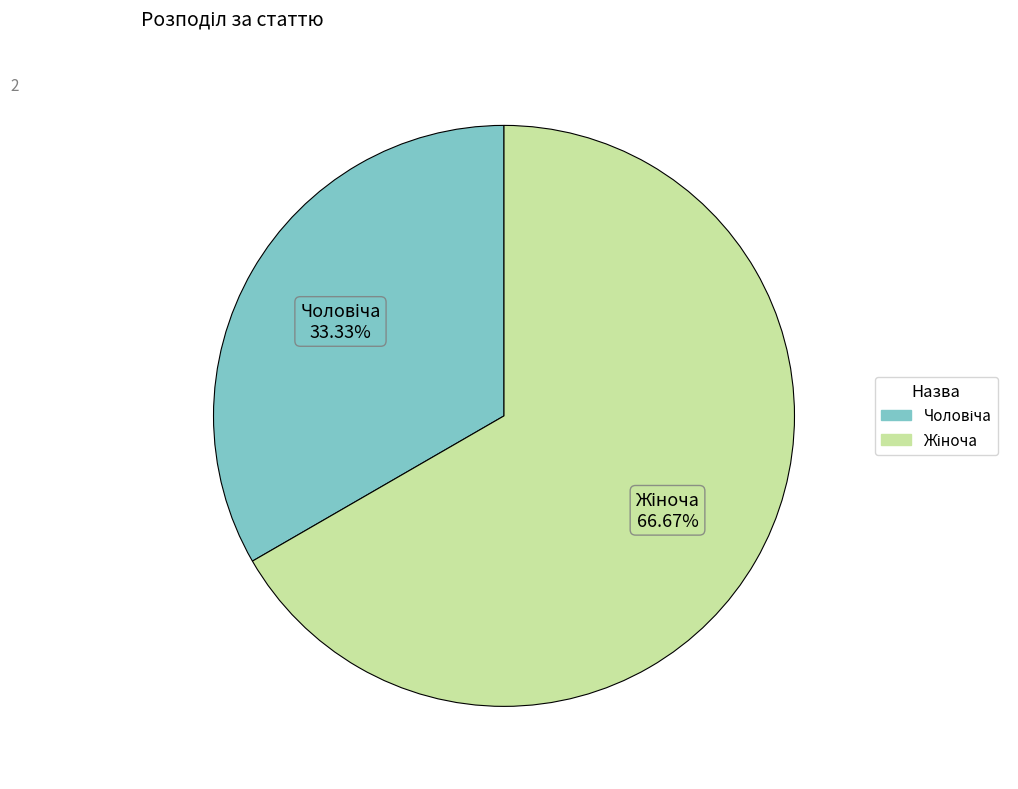

Is there any slice that represents more than half of the pie?

Yes